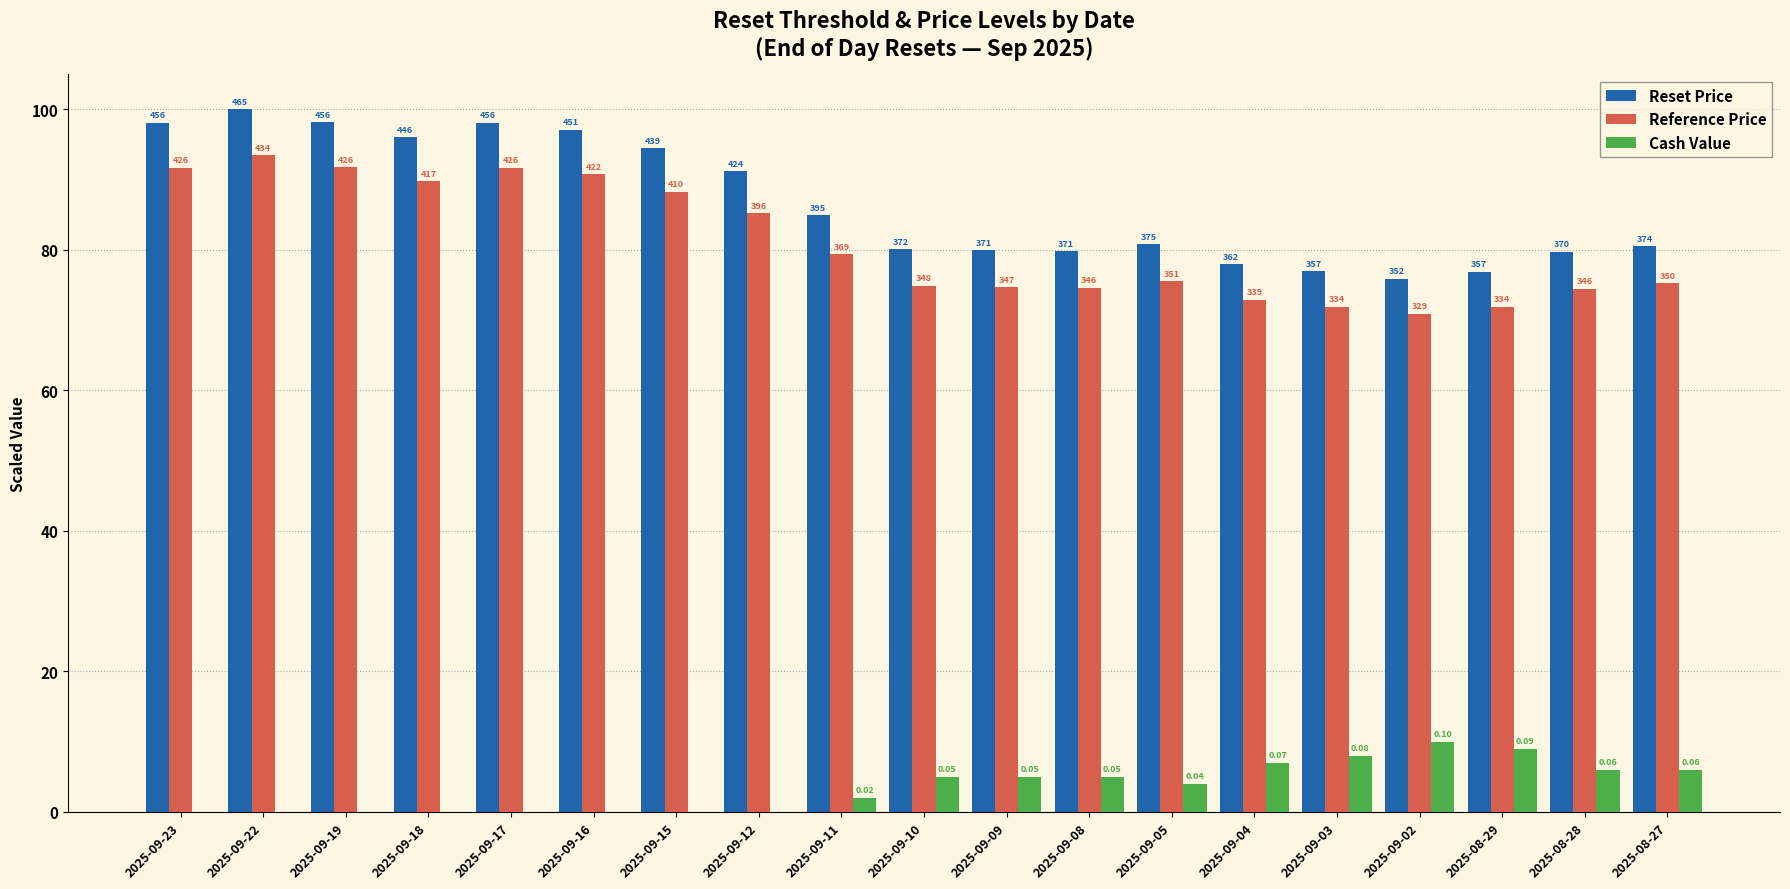

Which series has the largest total across all categories?

Reset Price